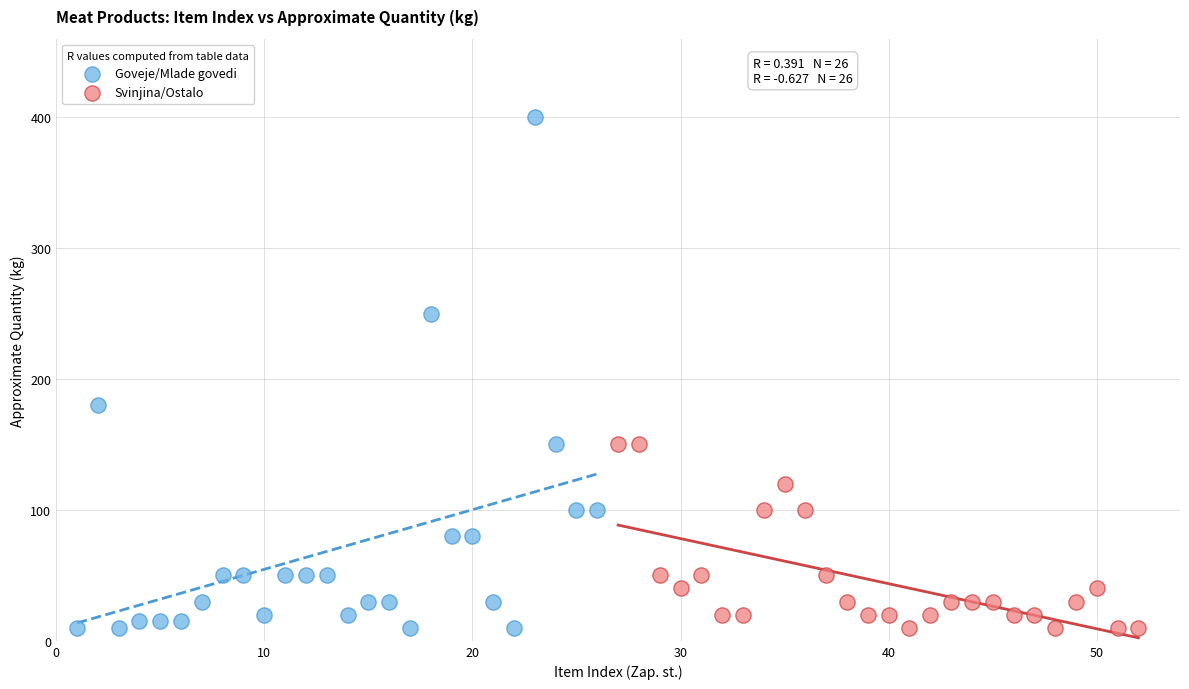

What are all the series names shown in the legend?

Goveje/Mlade govedi, Svinjina/Ostalo